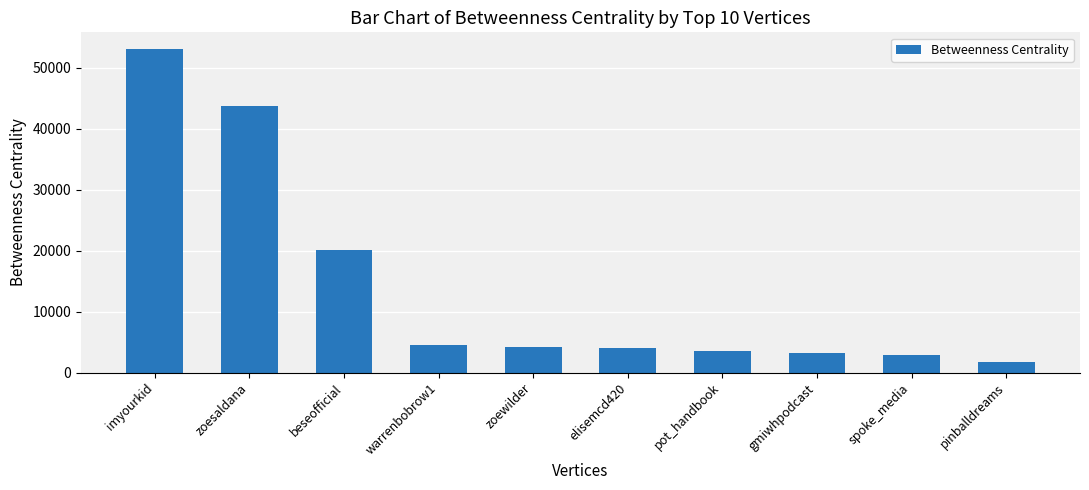

Which label corresponds to the smallest value in the chart?

pinballdreams